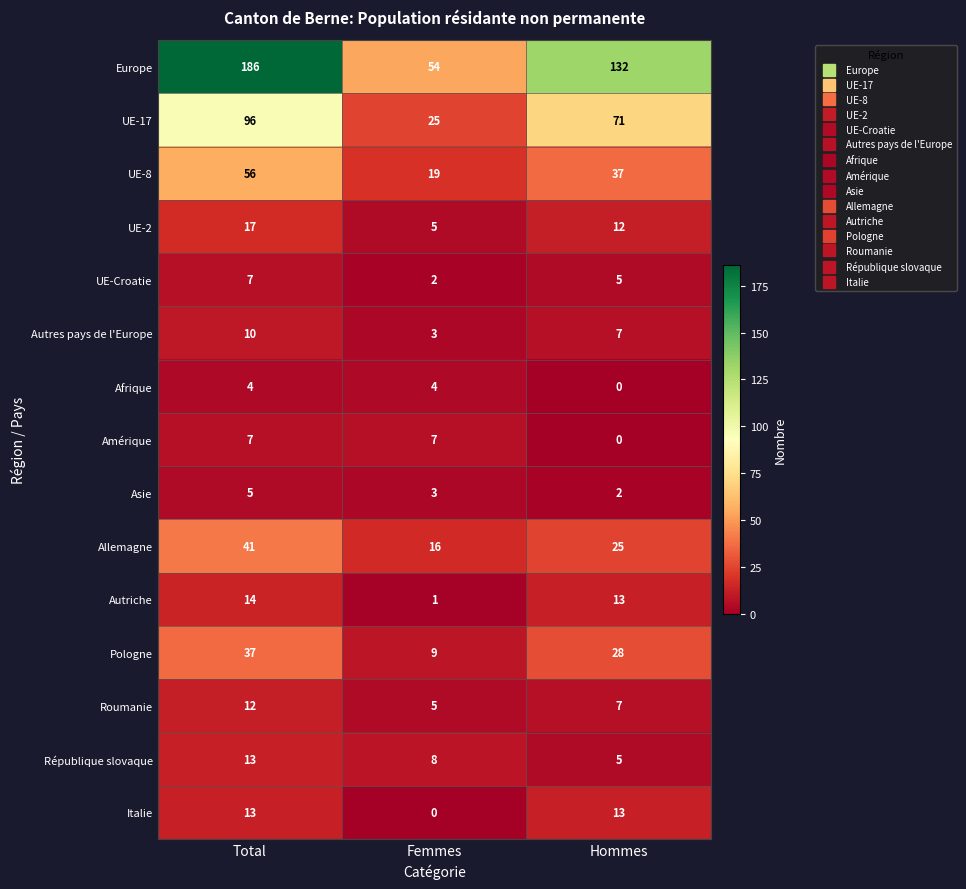

At how many categories does at least one series exceed 27?

3